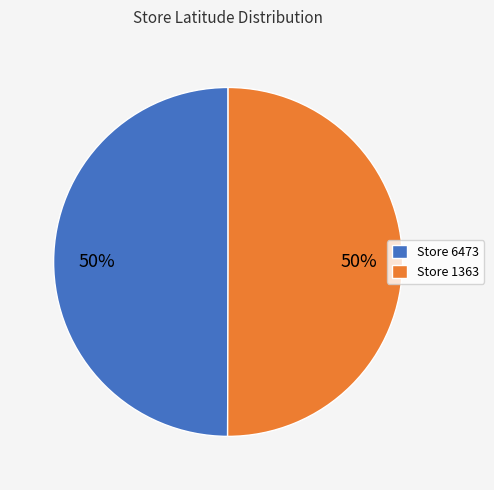

True or false: Store 1363 accounts for 44% of the total.

False